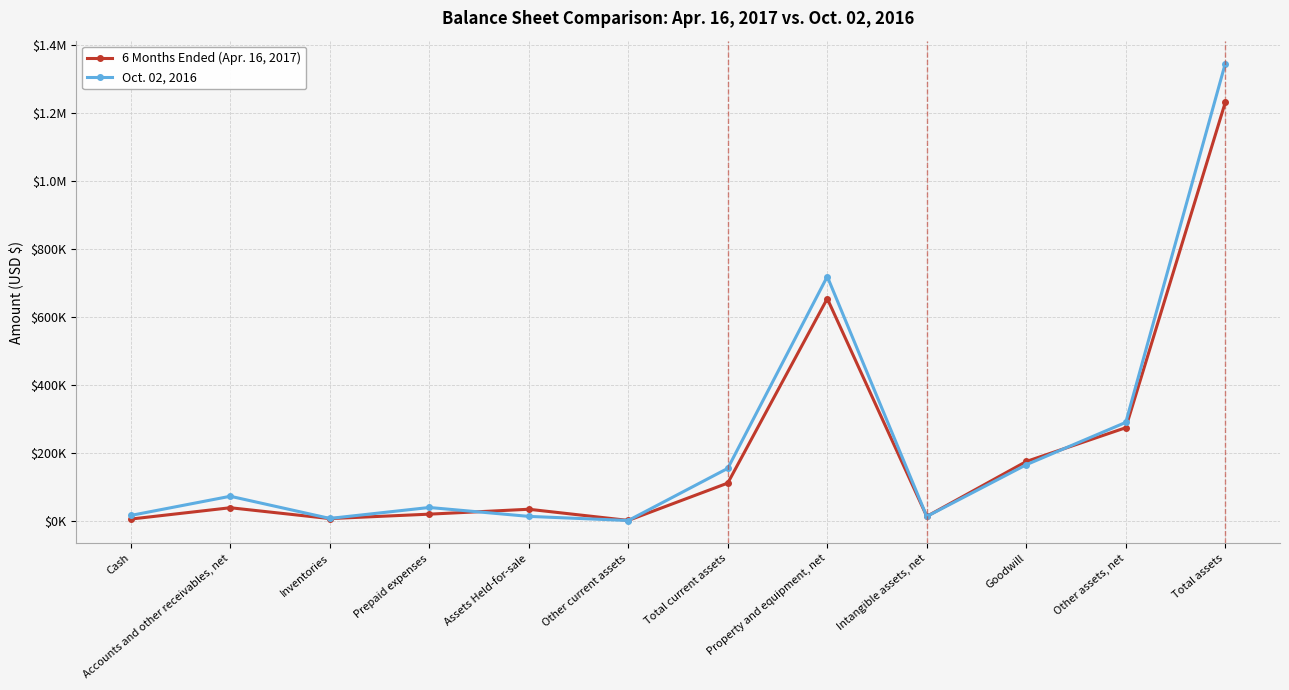

Reading right to left, extract all data points from this chart.

6 Months Ended (Apr. 16, 2017): 1230899	274838	175525	14161	654235	112140	2350	35224	20782	7769	39657	6358
Oct. 02, 2016: 1345012	290469	166046	14042	719050	155405	2129	14259	40398	8229	73360	17030